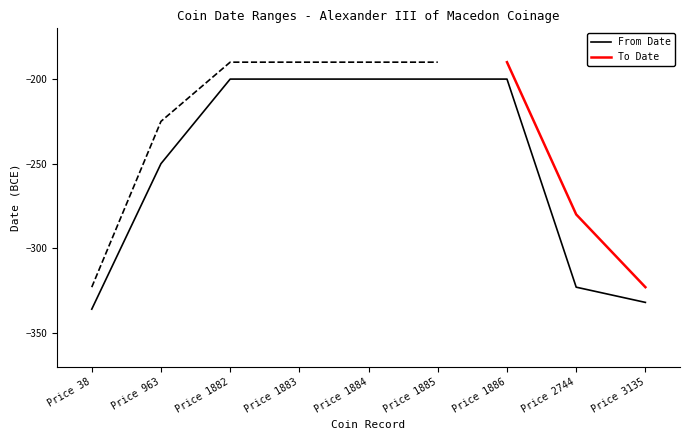

Which label corresponds to the smallest value in the chart?

Price 38